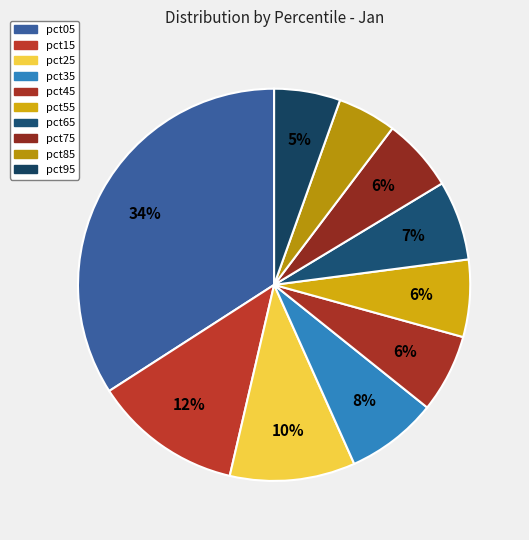

Count the number of slices in the pie.

10